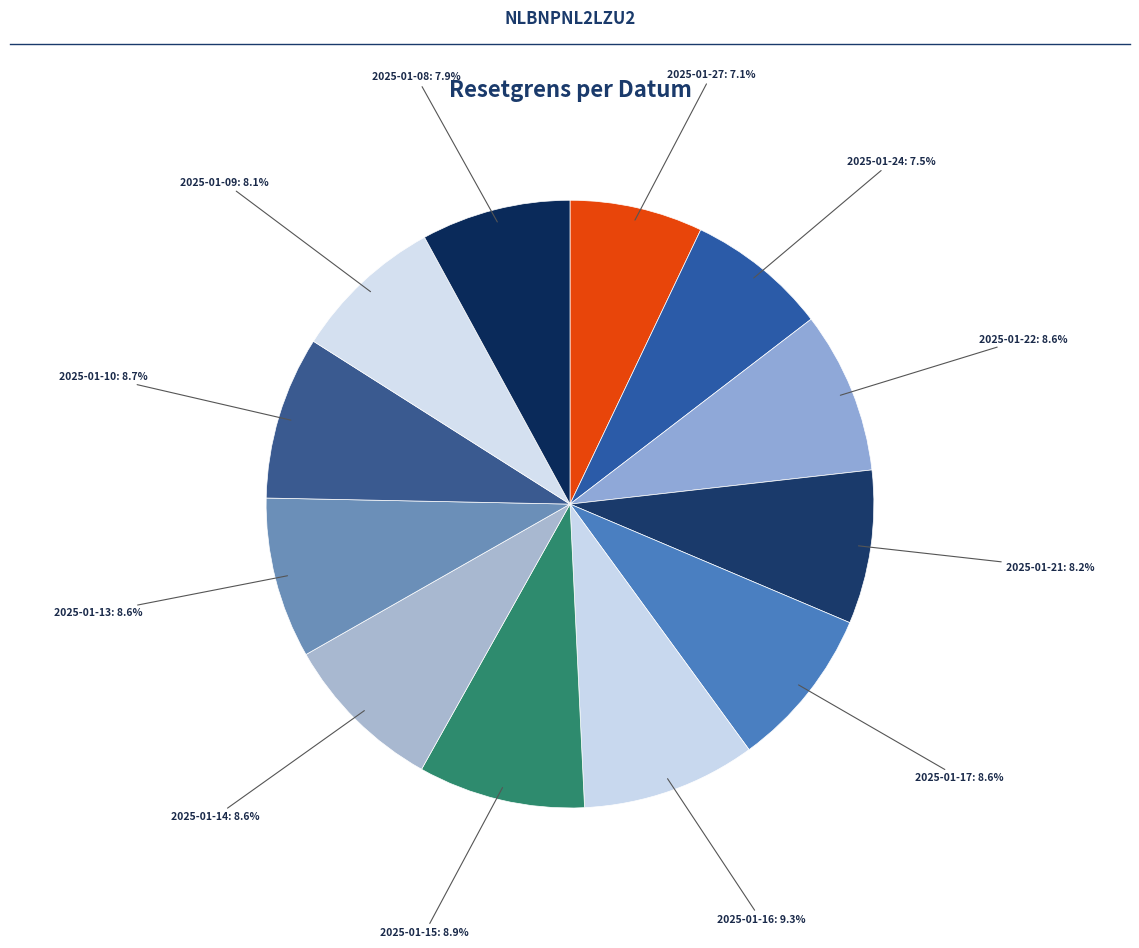

Is it true that 2025-01-21 is 8% of the pie?

True